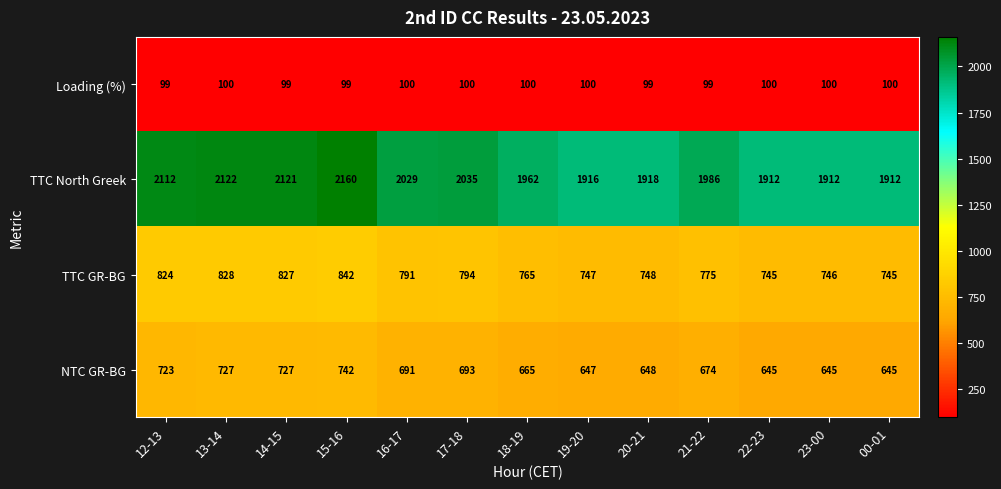

What is the minimum value shown in the chart?

99